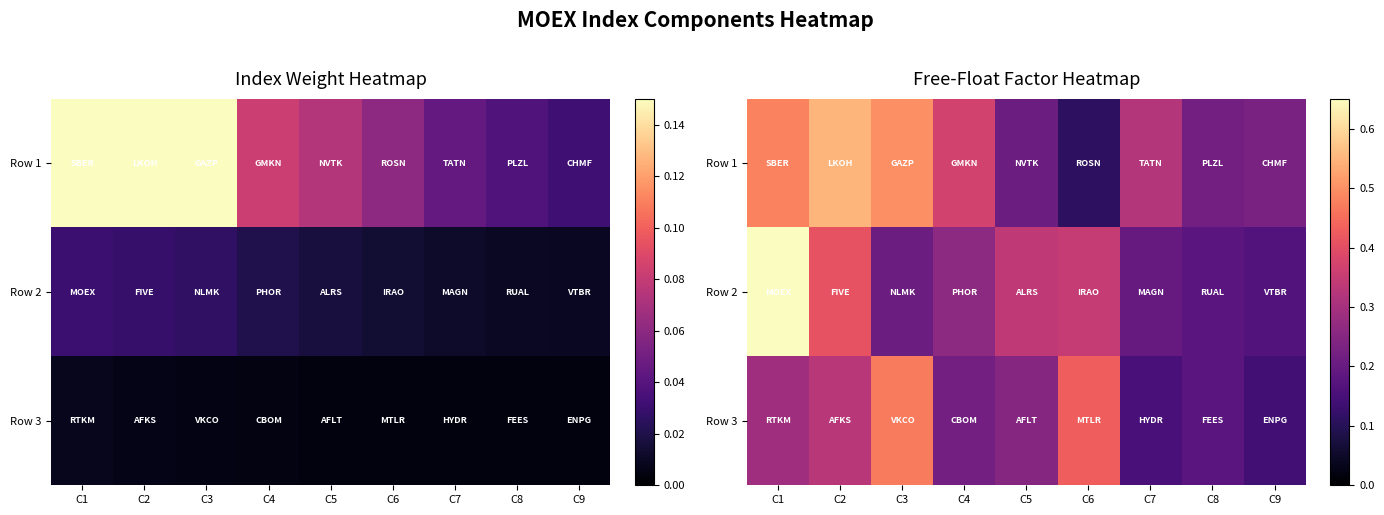

Is it true that Row 1 equals 0.5 at C1?

True